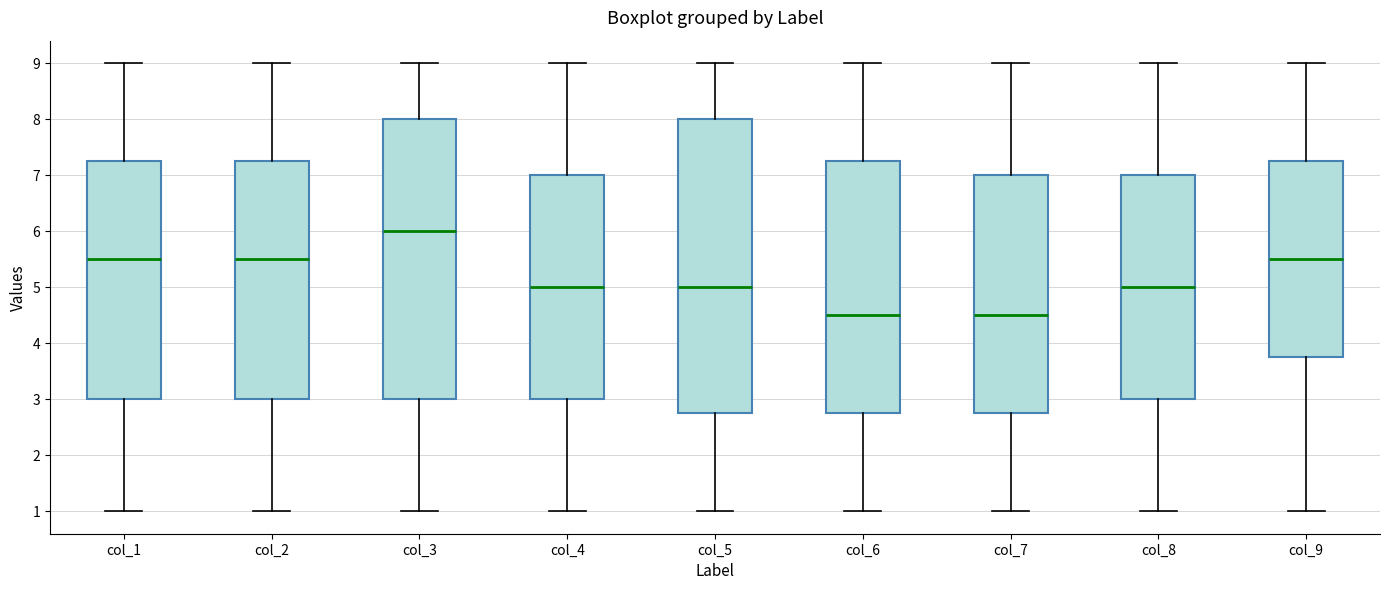

Where does the median line of the box for col_3 sit on the y-axis? The values are not printed on the chart, so give them approximately, as read against the axis.

6.0